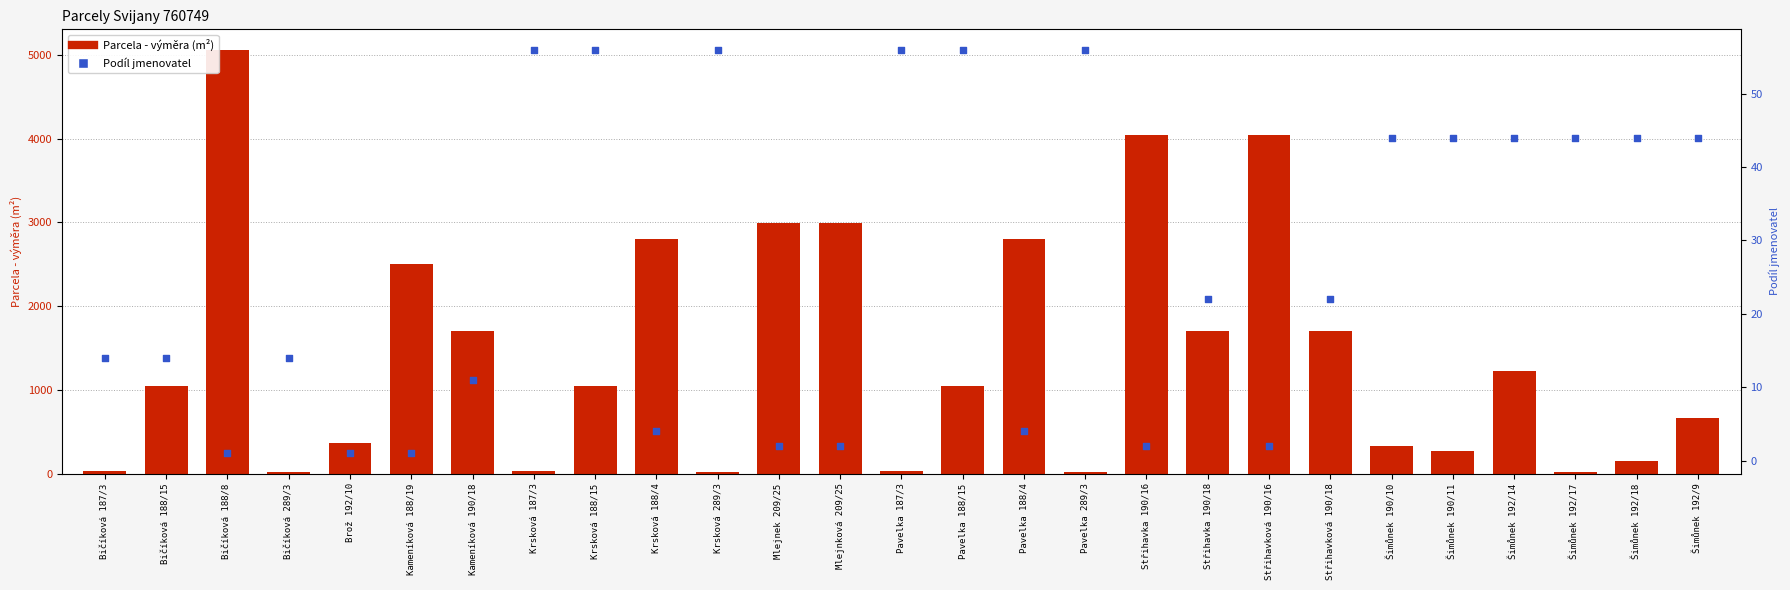

At how many categories does at least one series exceed 3095?

3